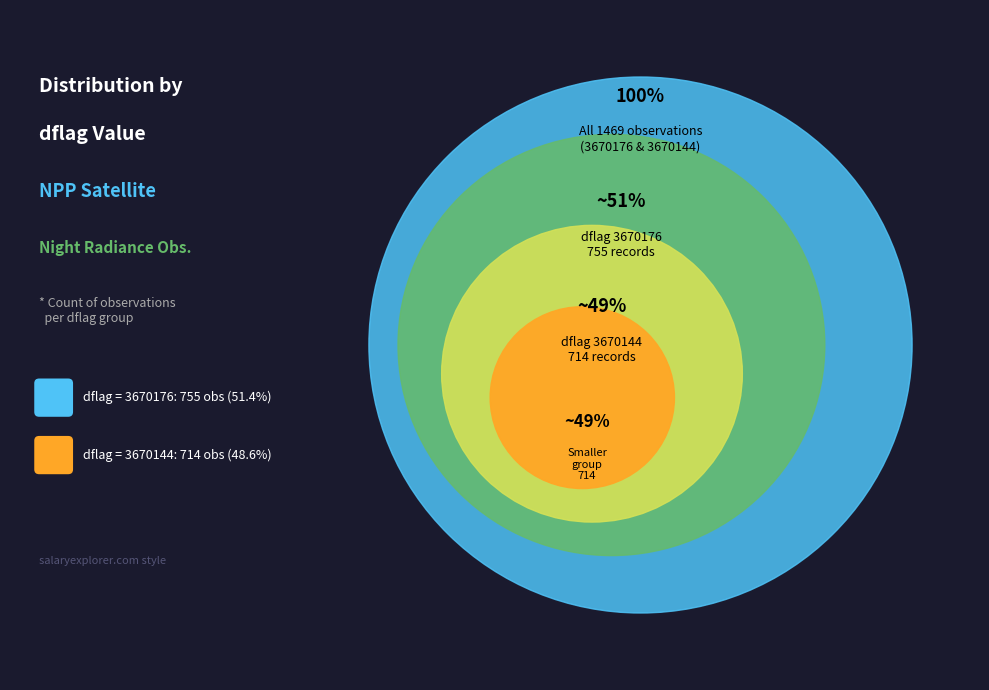

Count the number of slices in the pie.

2